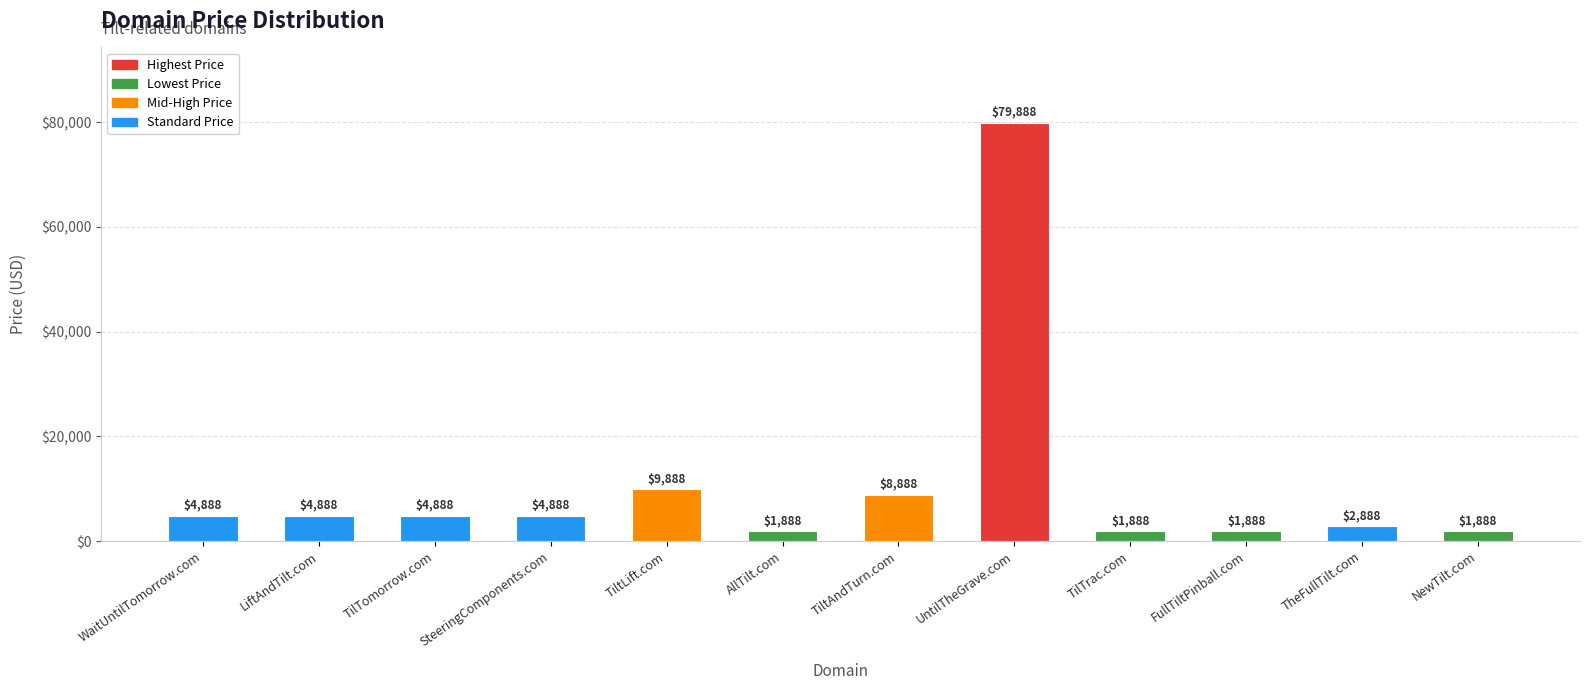

What is the maximum value shown in the chart?

79888